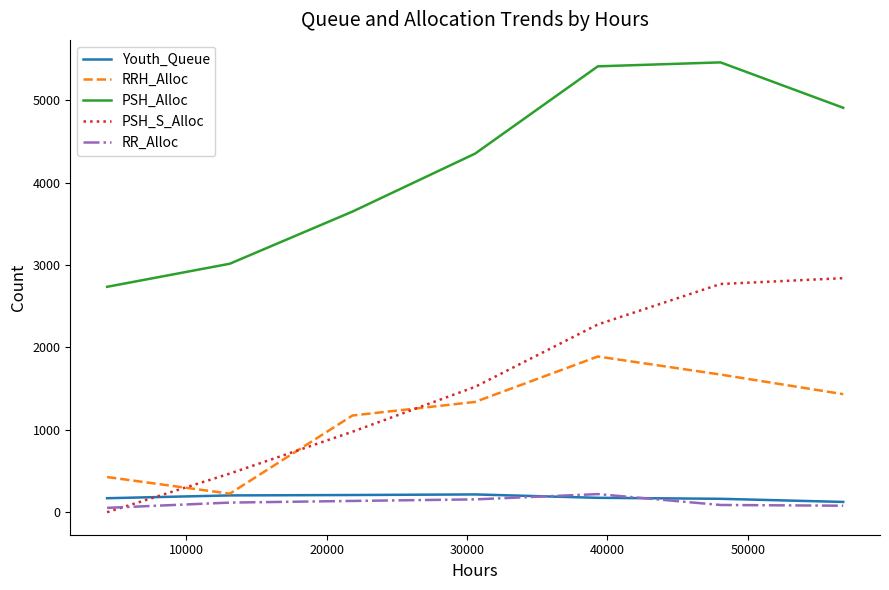

True or false: PSH_Alloc and PSH_S_Alloc cross at least once.

False